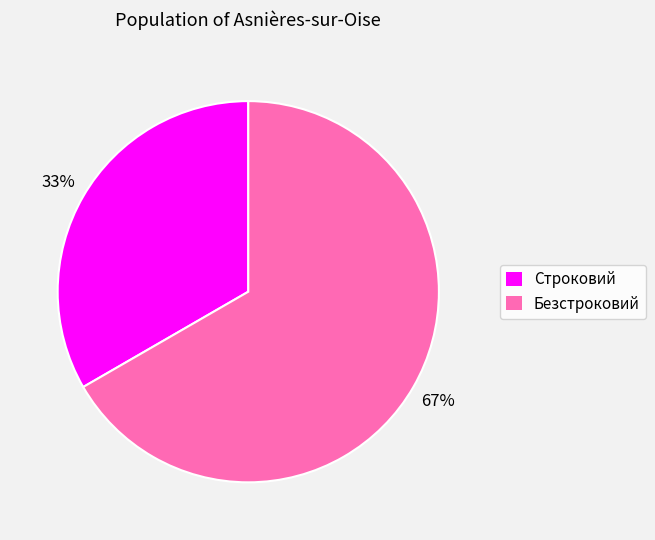

To the nearest percent, what is the average slice percentage?

50%